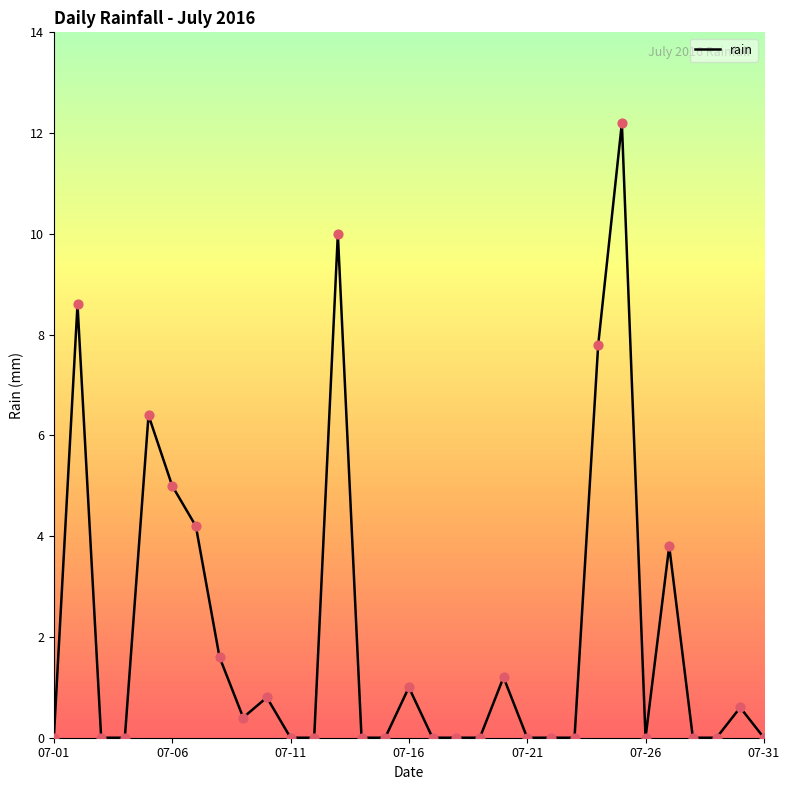

What is the greatest value displayed?

12.2